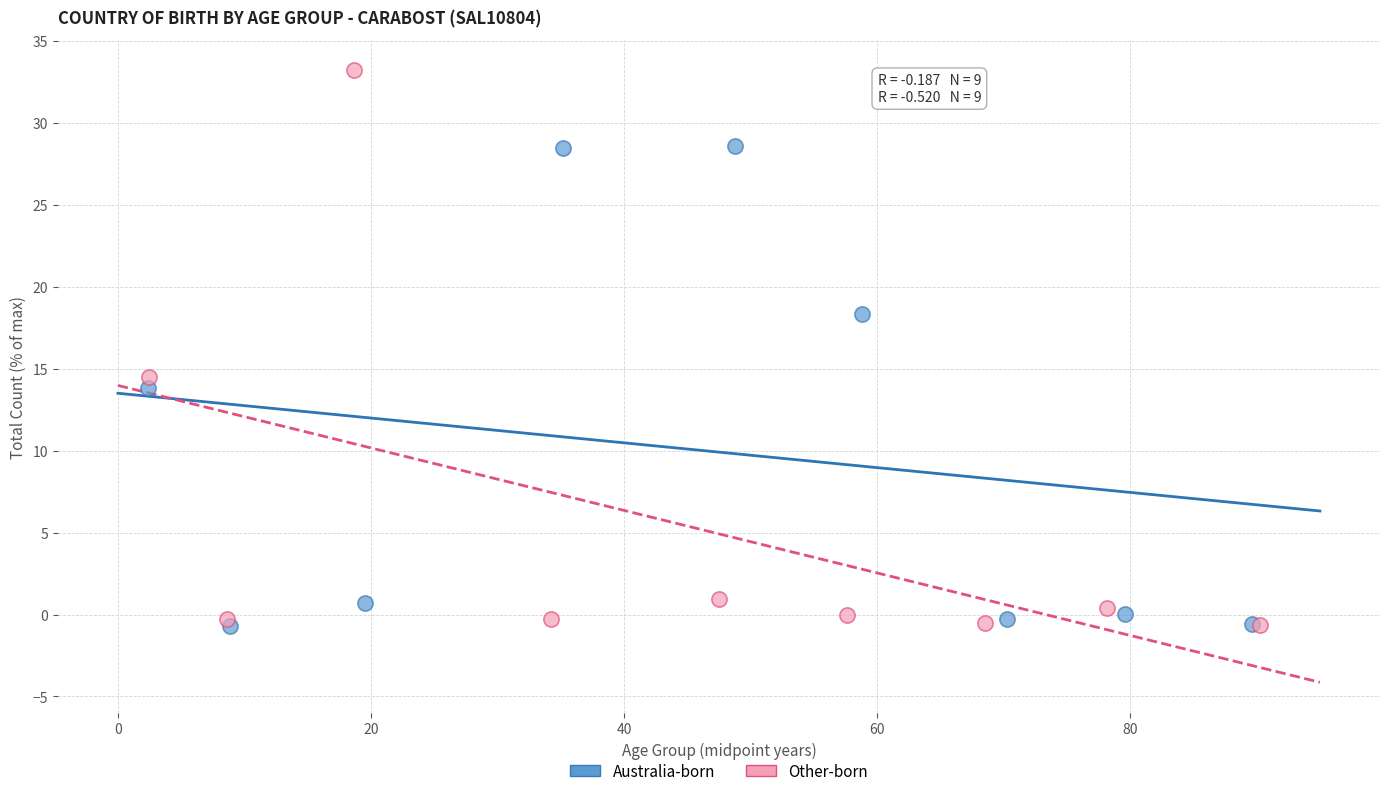

Which series has the widest spread of Y values?

Other-born